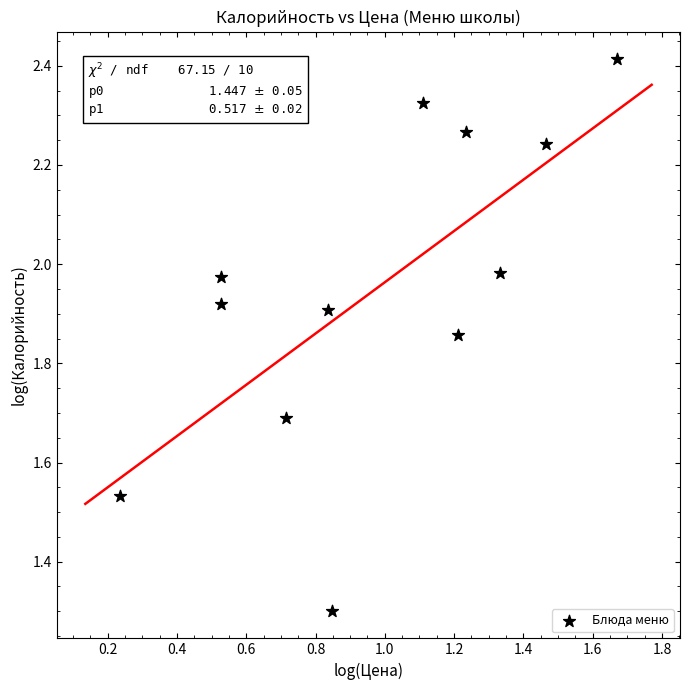

What is the range of Y values (max minus min)?

1.1